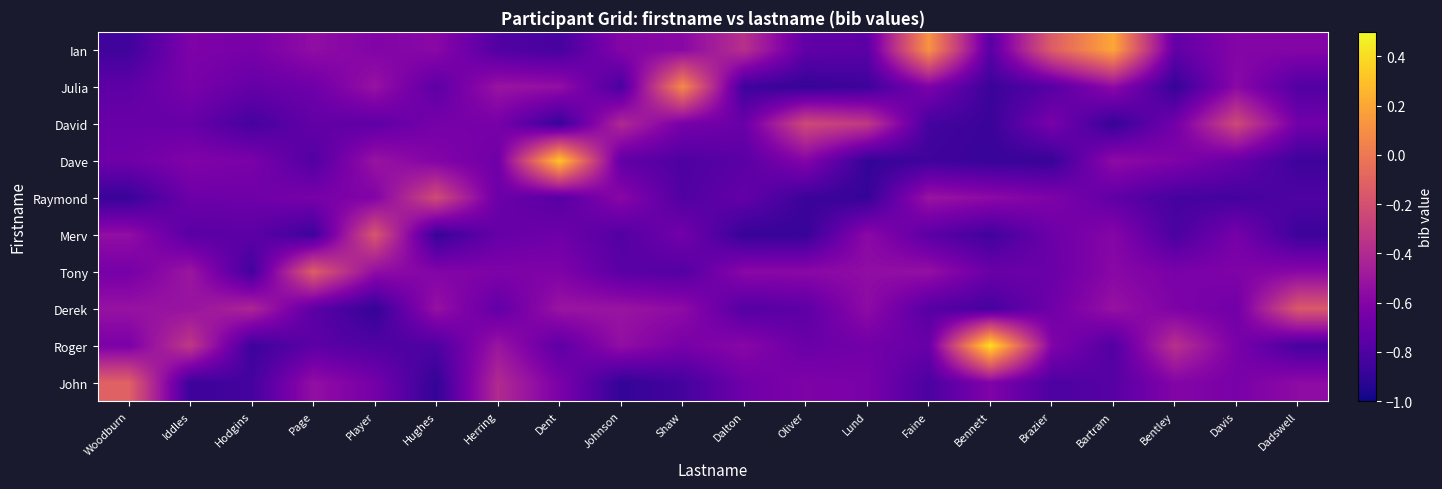

Reading left to right, transcribe all the data shown in this chart.

John: Woodburn=-0.1	Iddles=-0.9	Hodgins=-0.8	Page=-0.5	Player=-0.7	Hughes=-0.9	Herring=-0.4	Dent=-0.6	Johnson=-0.9	Shaw=-0.8	Dalton=-0.7	Oliver=-0.6	Lund=-0.6	Faine=-0.8	Bennett=-0.6	Brazier=-0.8	Bartram=-0.8	Bentley=-0.6	Davis=-0.6	Dadswell=-0.6
Roger: Woodburn=-0.6	Iddles=-0.3	Hodgins=-0.9	Page=-0.8	Player=-0.8	Hughes=-0.8	Herring=-0.5	Dent=-0.7	Johnson=-0.5	Shaw=-0.6	Dalton=-0.6	Oliver=-0.7	Lund=-0.7	Faine=-0.7	Bennett=0.4	Brazier=-0.6	Bartram=-0.8	Bentley=-0.4	Davis=-0.6	Dadswell=-0.8
Derek: Woodburn=-0.5	Iddles=-0.5	Hodgins=-0.4	Page=-0.8	Player=-0.9	Hughes=-0.5	Herring=-0.7	Dent=-0.5	Johnson=-0.5	Shaw=-0.6	Dalton=-0.8	Oliver=-0.7	Lund=-0.6	Faine=-0.8	Bennett=-0.8	Brazier=-0.7	Bartram=-0.5	Bentley=-0.6	Davis=-0.7	Dadswell=-0.2
Tony: Woodburn=-0.7	Iddles=-0.5	Hodgins=-0.8	Page=-0.1	Player=-0.5	Hughes=-0.6	Herring=-0.6	Dent=-0.6	Johnson=-0.8	Shaw=-0.8	Dalton=-0.6	Oliver=-0.6	Lund=-0.6	Faine=-0.5	Bennett=-0.7	Brazier=-0.7	Bartram=-0.6	Bentley=-0.6	Davis=-0.6	Dadswell=-0.6
Merv: Woodburn=-0.5	Iddles=-0.8	Hodgins=-0.7	Page=-0.9	Player=-0.2	Hughes=-0.9	Herring=-0.7	Dent=-0.7	Johnson=-0.8	Shaw=-0.7	Dalton=-0.9	Oliver=-0.9	Lund=-0.6	Faine=-0.8	Bennett=-0.8	Brazier=-0.7	Bartram=-0.6	Bentley=-0.8	Davis=-0.7	Dadswell=-0.9
Raymond: Woodburn=-0.9	Iddles=-0.7	Hodgins=-0.7	Page=-0.6	Player=-0.6	Hughes=-0.2	Herring=-0.7	Dent=-0.8	Johnson=-0.6	Shaw=-0.8	Dalton=-0.7	Oliver=-0.9	Lund=-0.9	Faine=-0.5	Bennett=-0.6	Brazier=-0.6	Bartram=-0.7	Bentley=-0.8	Davis=-0.8	Dadswell=-0.8
Dave: Woodburn=-0.7	Iddles=-0.6	Hodgins=-0.6	Page=-0.8	Player=-0.5	Hughes=-0.6	Herring=-0.7	Dent=0.3	Johnson=-0.7	Shaw=-0.8	Dalton=-0.8	Oliver=-0.6	Lund=-0.9	Faine=-0.9	Bennett=-0.9	Brazier=-0.9	Bartram=-0.6	Bentley=-0.6	Davis=-0.7	Dadswell=-0.9
David: Woodburn=-0.7	Iddles=-0.7	Hodgins=-0.8	Page=-0.7	Player=-0.7	Hughes=-0.7	Herring=-0.6	Dent=-0.9	Johnson=-0.4	Shaw=-0.6	Dalton=-0.7	Oliver=-0.2	Lund=-0.3	Faine=-0.8	Bennett=-0.9	Brazier=-0.6	Bartram=-0.9	Bentley=-0.7	Davis=-0.2	Dadswell=-0.7
Julia: Woodburn=-0.7	Iddles=-0.6	Hodgins=-0.7	Page=-0.7	Player=-0.5	Hughes=-0.7	Herring=-0.5	Dent=-0.5	Johnson=-0.8	Shaw=0.1	Dalton=-0.9	Oliver=-0.9	Lund=-0.9	Faine=-0.6	Bennett=-0.9	Brazier=-0.8	Bartram=-0.6	Bentley=-0.9	Davis=-0.6	Dadswell=-0.8
Ian: Woodburn=-0.9	Iddles=-0.6	Hodgins=-0.6	Page=-0.5	Player=-0.6	Hughes=-0.6	Herring=-0.8	Dent=-0.8	Johnson=-0.6	Shaw=-0.6	Dalton=-0.4	Oliver=-0.7	Lund=-0.8	Faine=0.1	Bennett=-0.8	Brazier=-0.1	Bartram=0.2	Bentley=-0.7	Davis=-0.6	Dadswell=-0.6